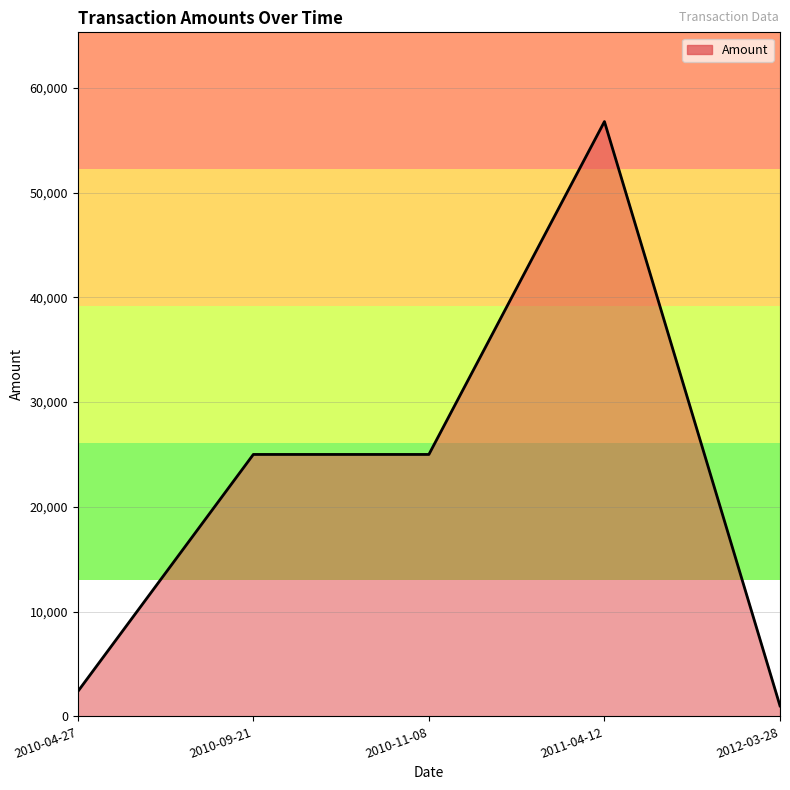

What is the ratio of the value at 2010-09-21 to the value at 2012-03-28?

25.0